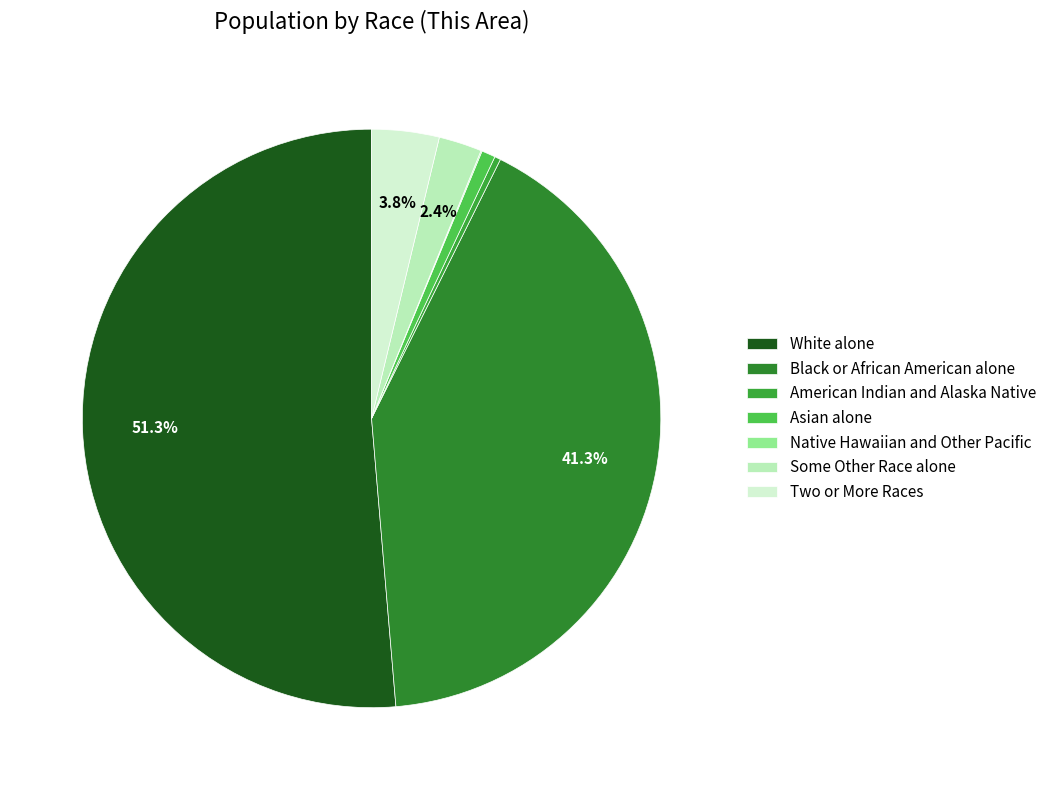

To the nearest percent, what portion does Some Other Race alone represent?

2%